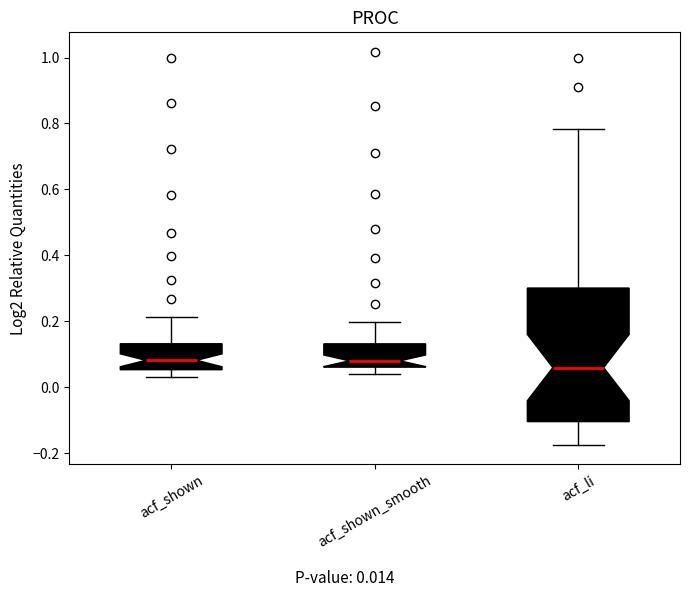

Reading left to right, read every box against the y-axis: the position of its median line, the range the box covers, and the ends of its whiskers. The values are not printed on the chart, so give them approximately, as read against the axis.

acf_shown: median 0.08, box 0.06 to 0.14, whiskers 0.04 to 0.22
acf_shown_smooth: median 0.08, box 0.06 to 0.14, whiskers 0.04 to 0.20
acf_li: median 0.06, box -0.10 to 0.30, whiskers -0.18 to 0.78